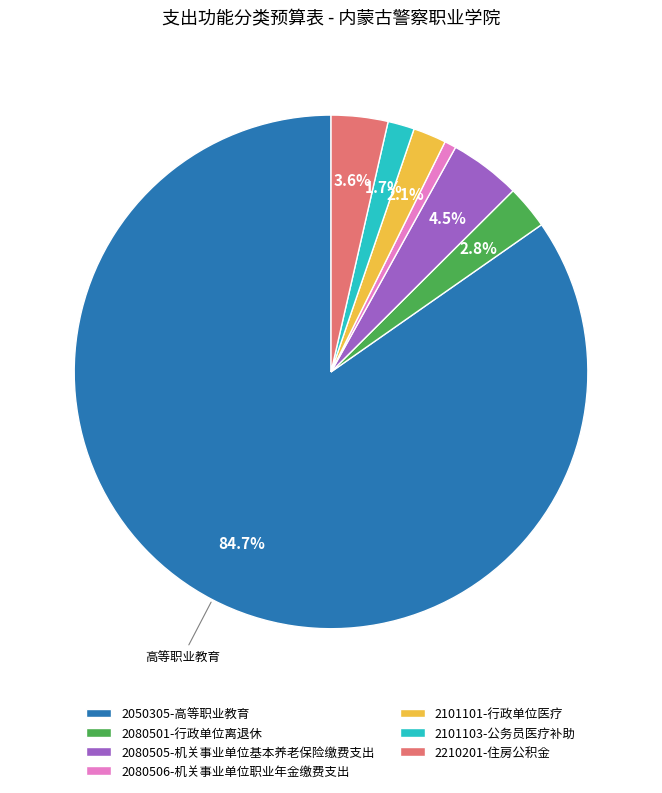

Count the number of slices in the pie.

7